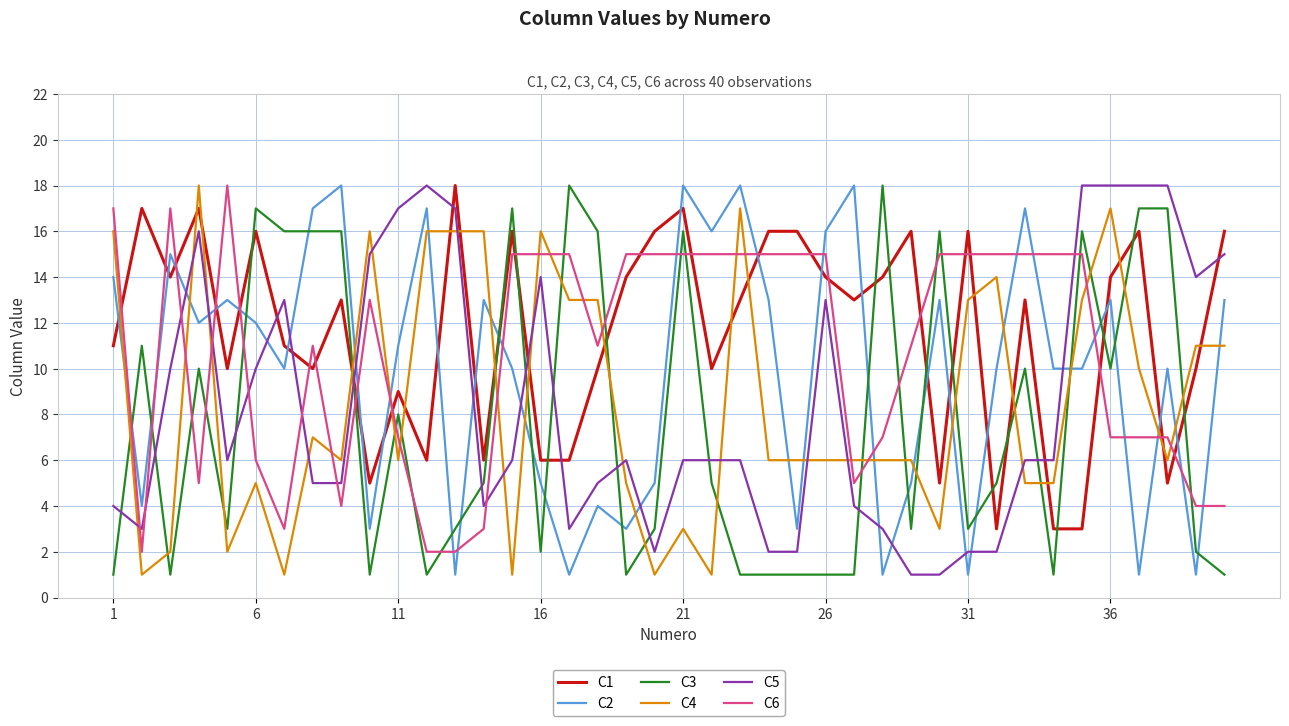

What is the maximum value shown in the chart?

18